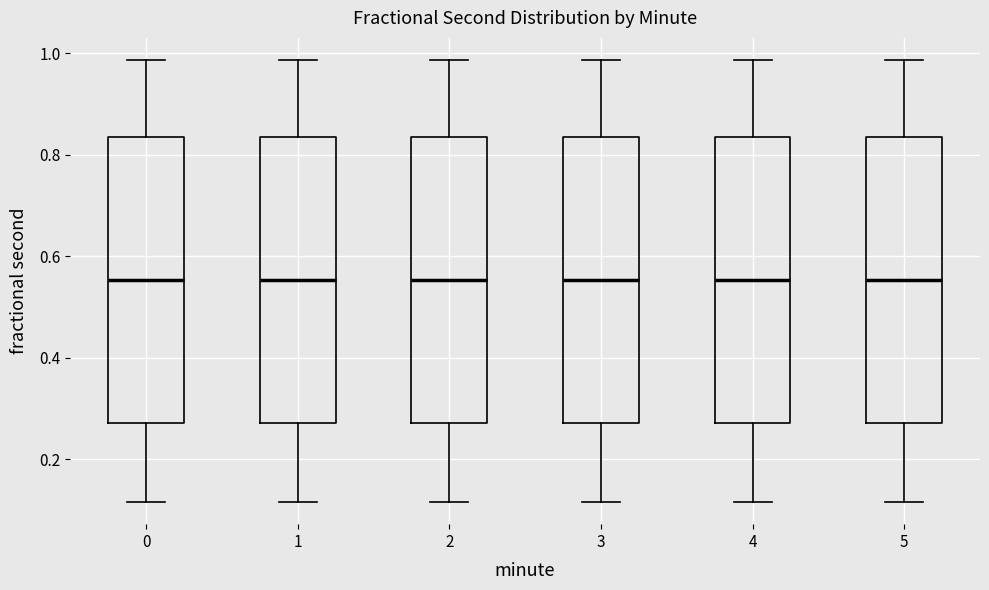

Reading left to right, transcribe this box plot: for each box, give where its median line is, the range the box spans, and where its two whiskers end, as read against the y-axis. The values are not printed on the chart, so give them approximately, as read against the axis.

0: median 0.56, box 0.28 to 0.84, whiskers 0.12 to 0.98
1: median 0.56, box 0.28 to 0.84, whiskers 0.12 to 0.98
2: median 0.56, box 0.28 to 0.84, whiskers 0.12 to 0.98
3: median 0.56, box 0.28 to 0.84, whiskers 0.12 to 0.98
4: median 0.56, box 0.28 to 0.84, whiskers 0.12 to 0.98
5: median 0.56, box 0.28 to 0.84, whiskers 0.12 to 0.98